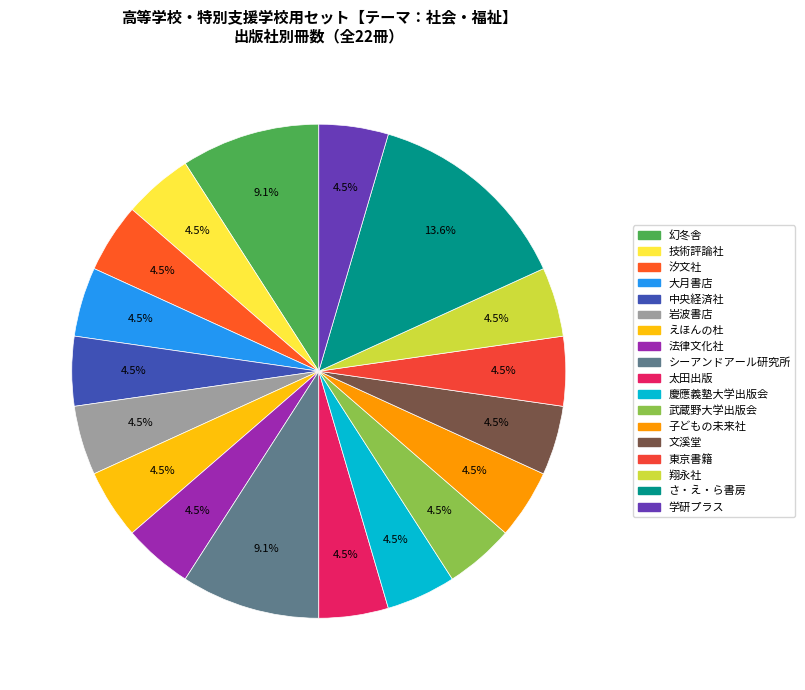

How many segments does this pie chart have?

18